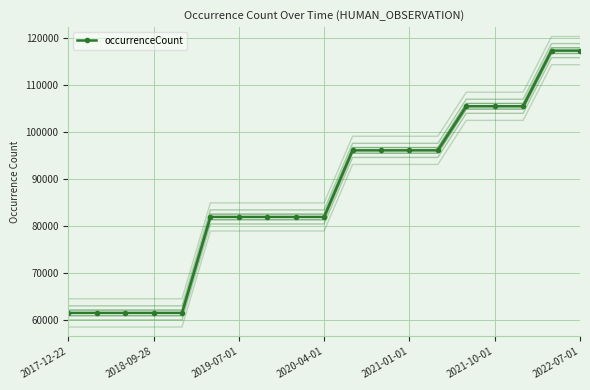

Where is the data nearest to the value 89374?

10